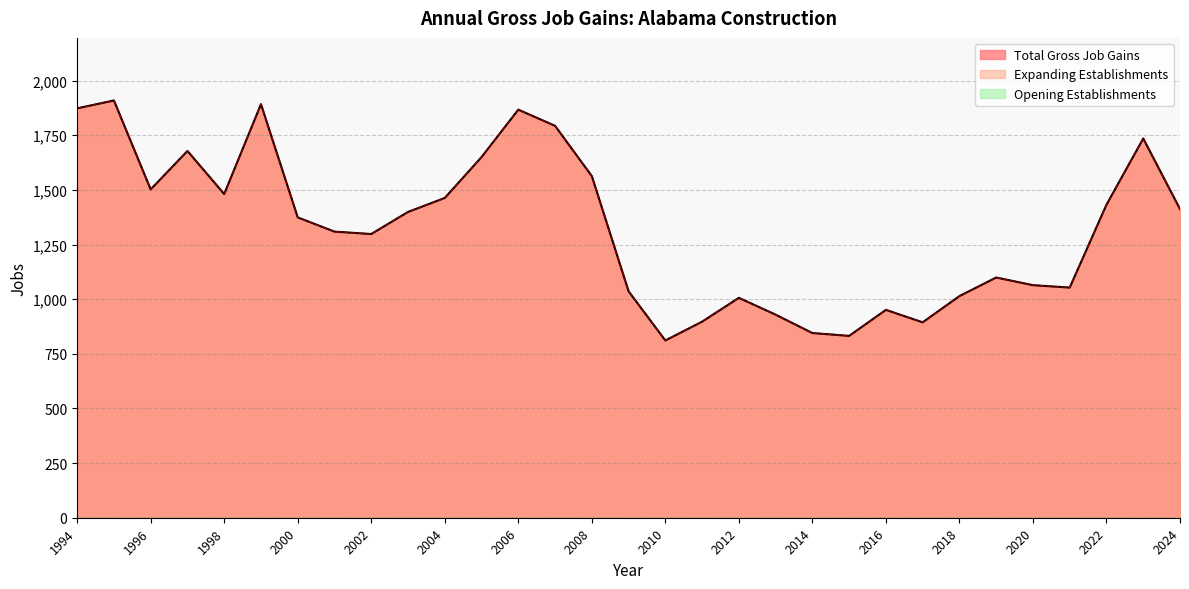

What is the difference between the maximum and second lowest values in the Total Gross Job Gains series?

1077